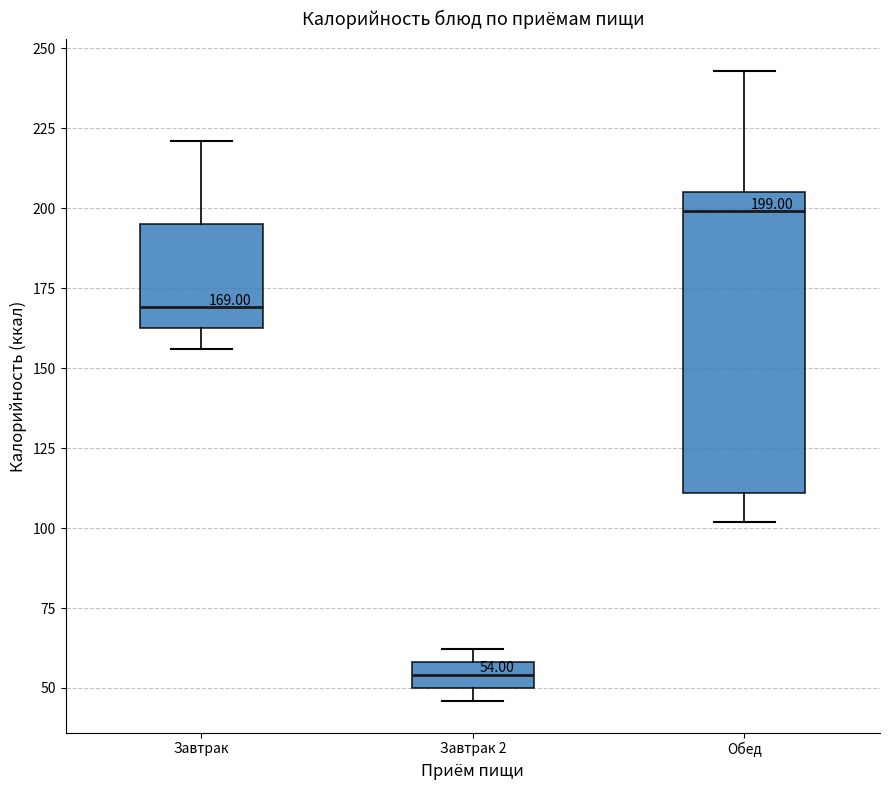

Which box has the lowest median line?

Завтрак 2